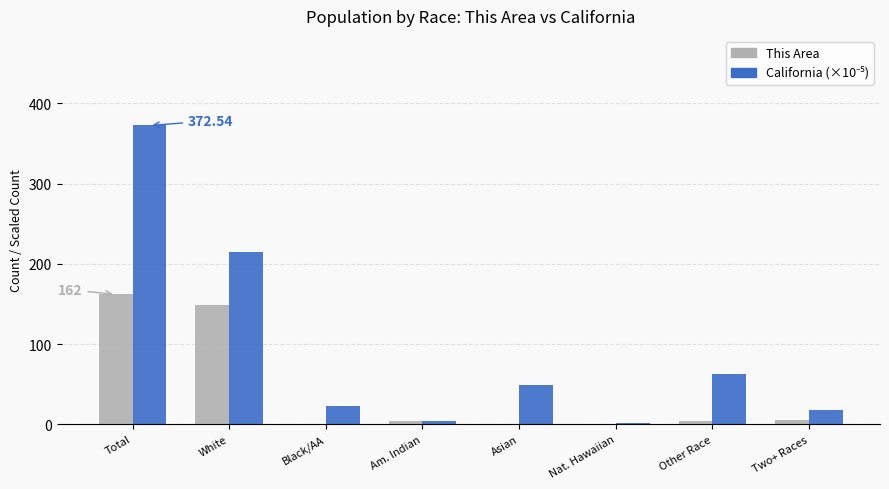

Read the This Area value at White.

149.0